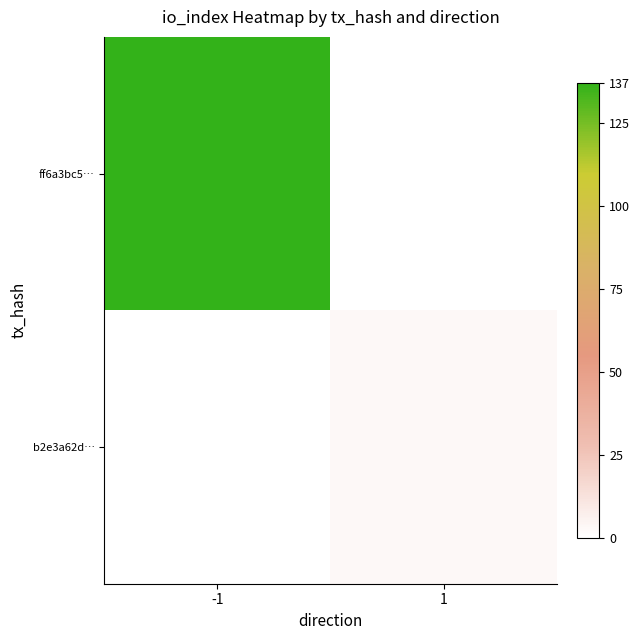

At which category is the sum across all series the highest?

-1